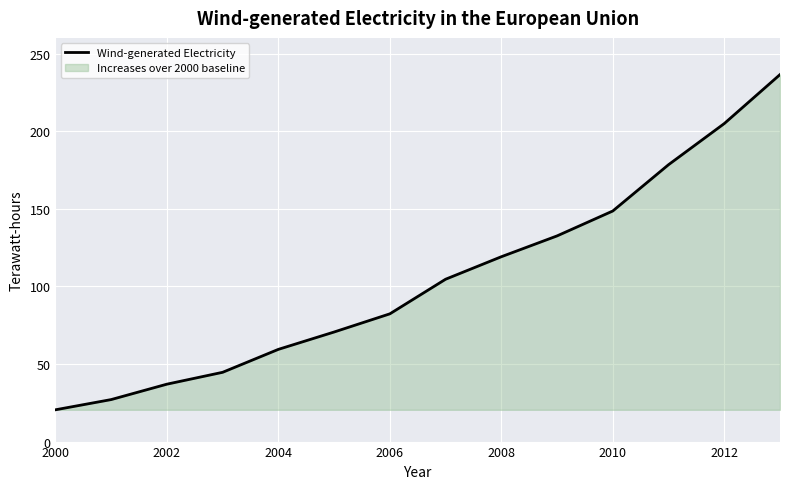

Read the value at 2006.

82.3